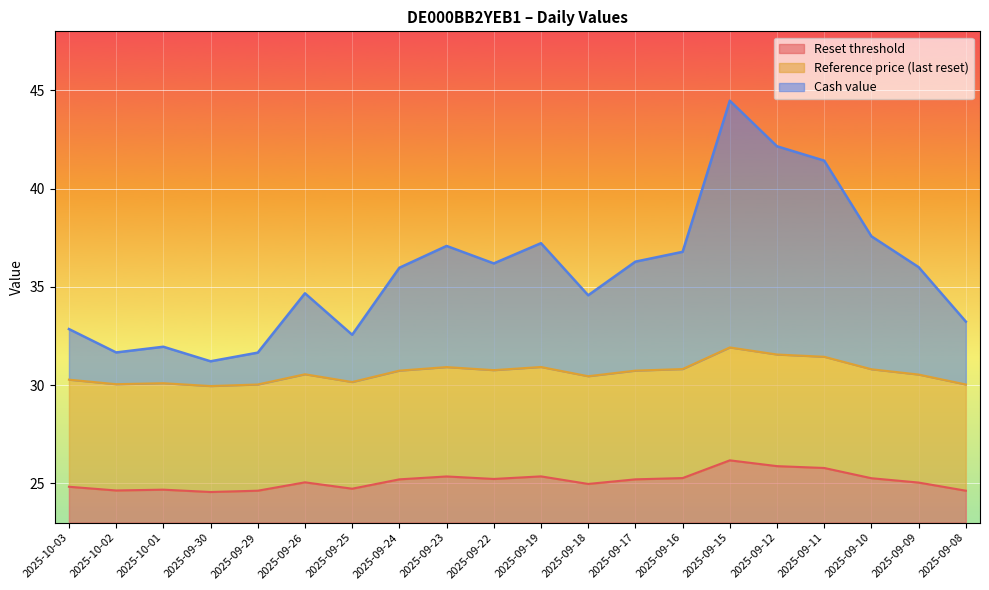

In Reset threshold, how many points are higher than both neighbors (excluding endpoints)?

5